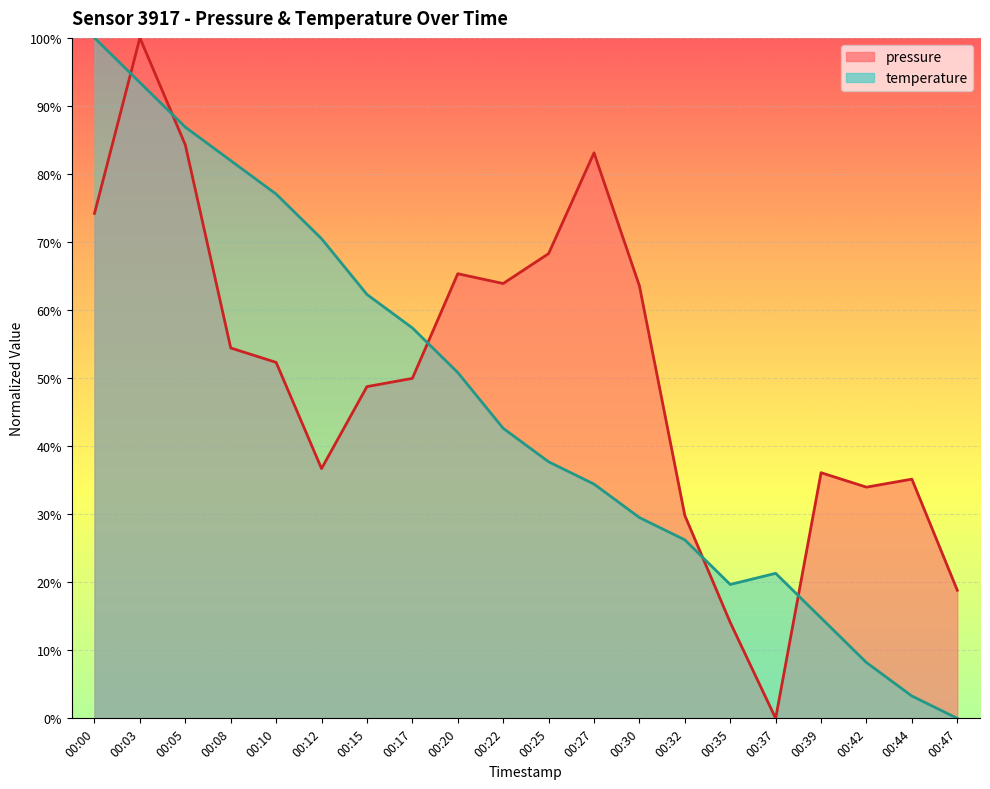

Between 00:10 and 00:25, which series saw the biggest shift?

temperature